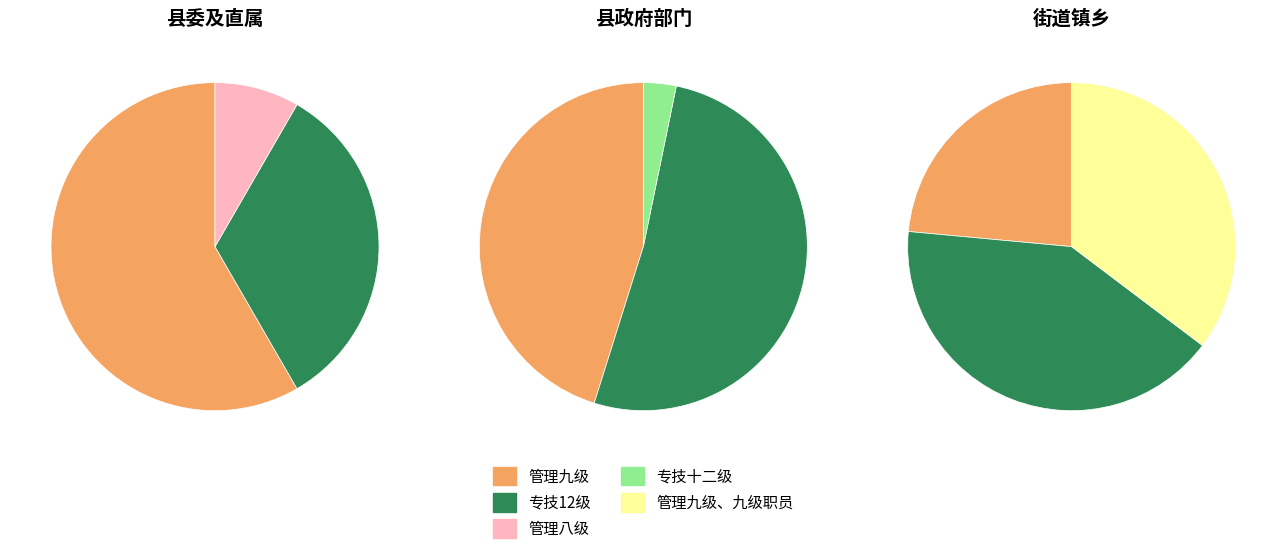

To the nearest percent, what percentage of the pie is 专技12级?

40%